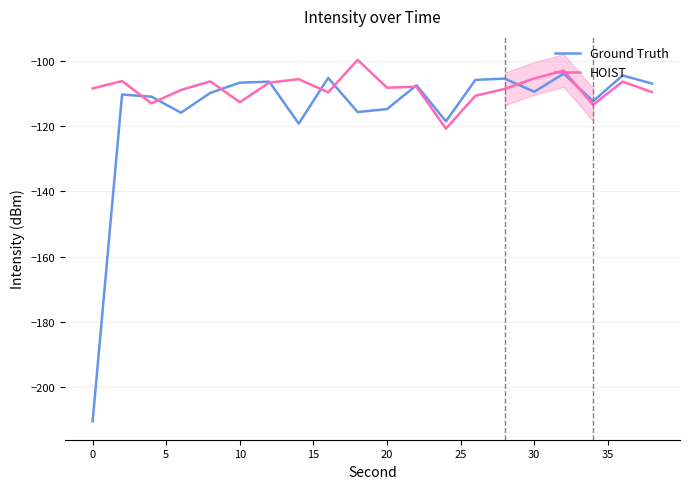

Which series has the widest spread of values?

Ground Truth